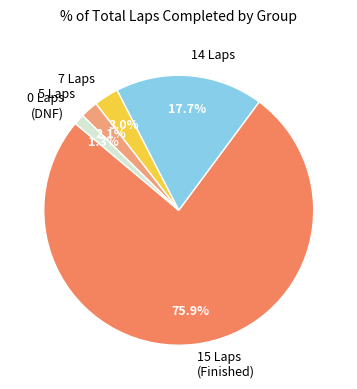

How many slices are in this pie chart?

5